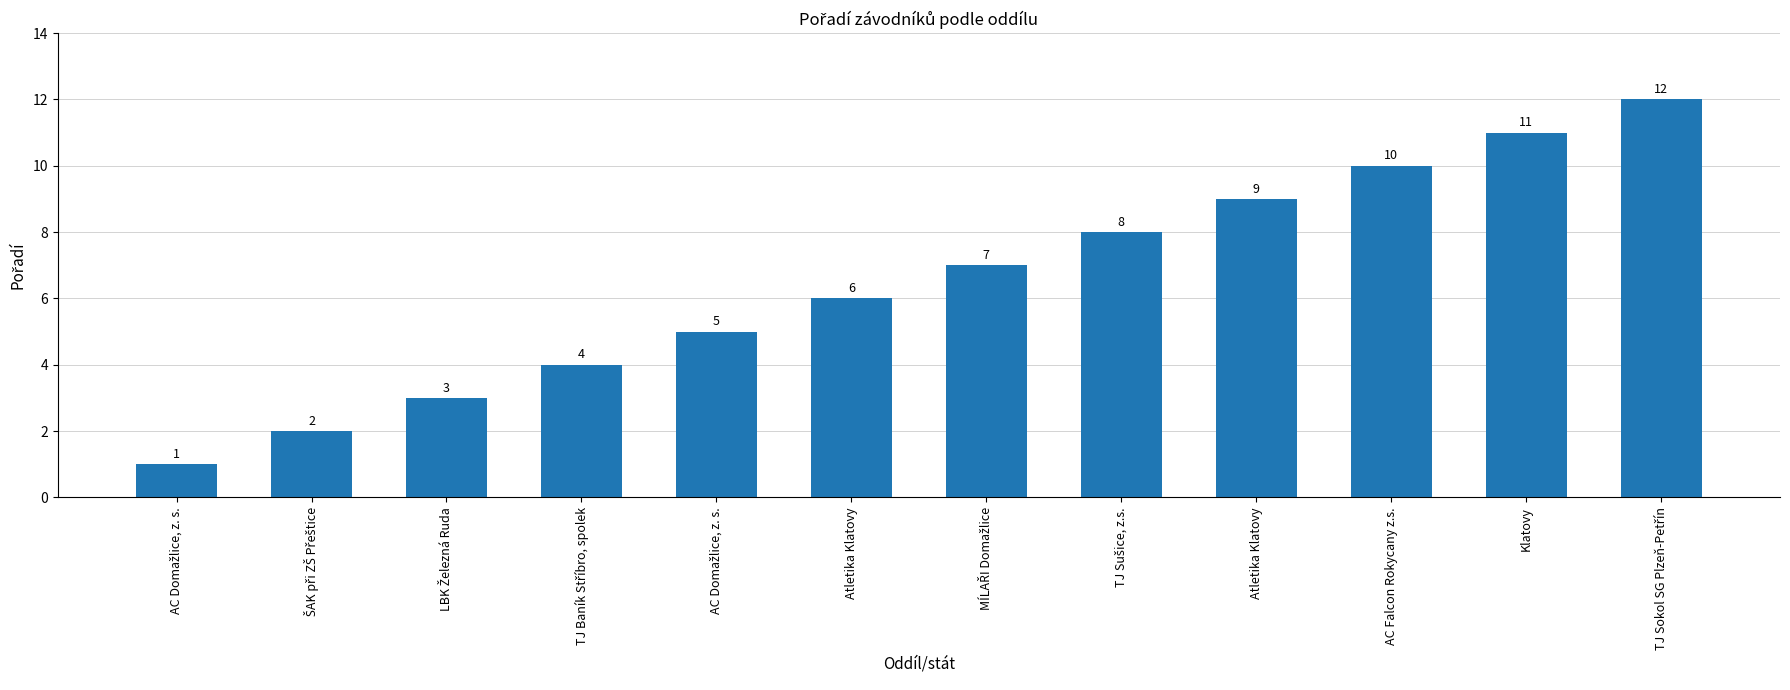

Reading right to left, transcribe all the data shown in this chart.

12	11	10	9	8	7	6	5	4	3	2	1